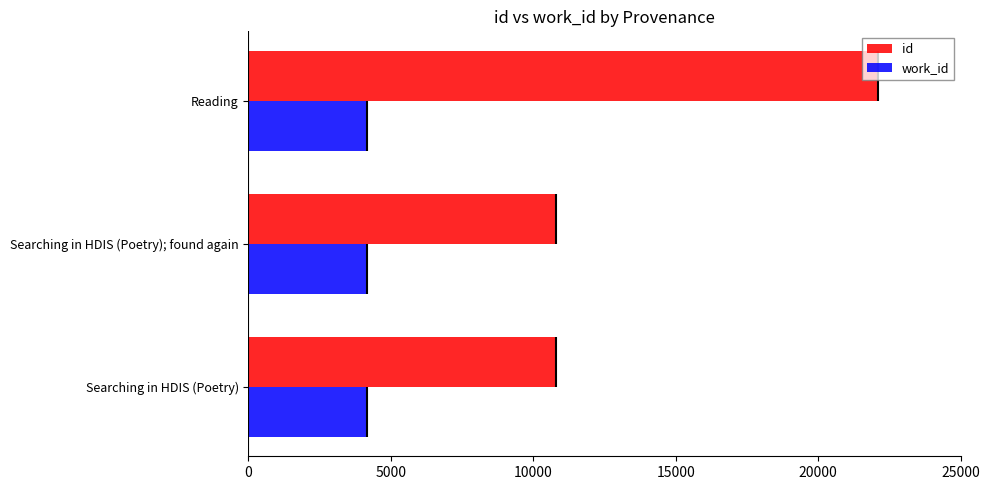

Are the bars horizontal?

Yes